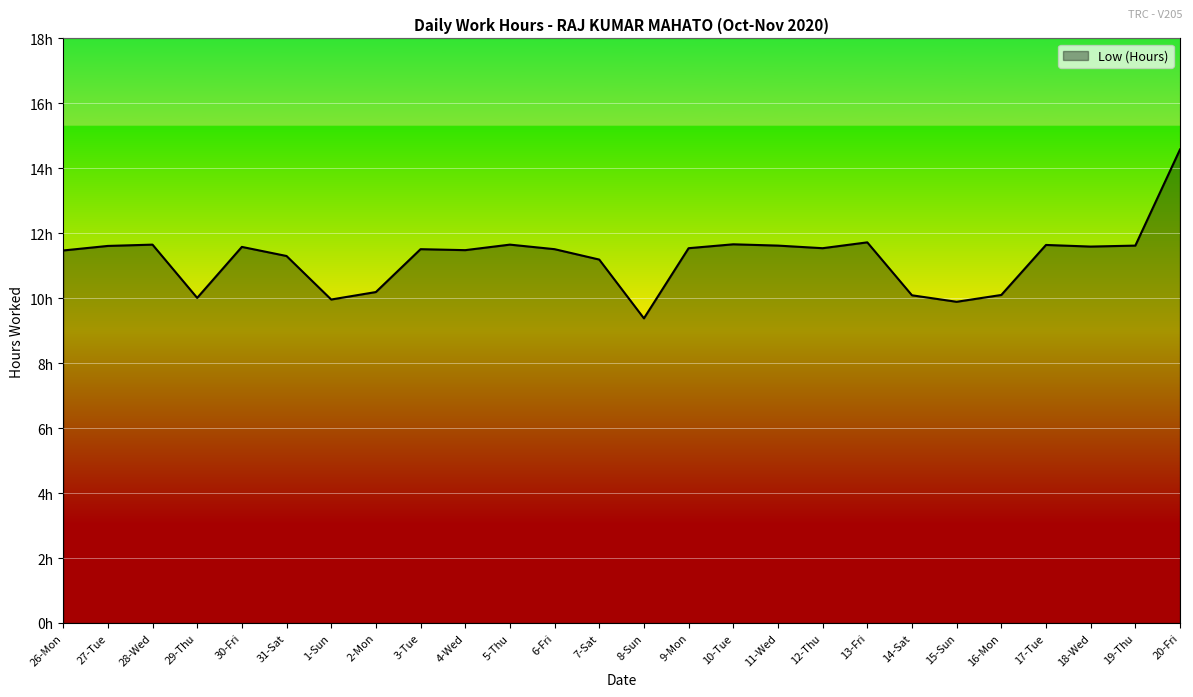

List the labels in order of value, smallest first.

8-Sun, 15-Sun, 1-Sun, 29-Thu, 14-Sat, 16-Mon, 2-Mon, 7-Sat, 31-Sat, 26-Mon, 4-Wed, 3-Tue, 6-Fri, 9-Mon, 12-Thu, 30-Fri, 18-Wed, 27-Tue, 11-Wed, 19-Thu, 17-Tue, 28-Wed, 5-Thu, 10-Tue, 13-Fri, 20-Fri